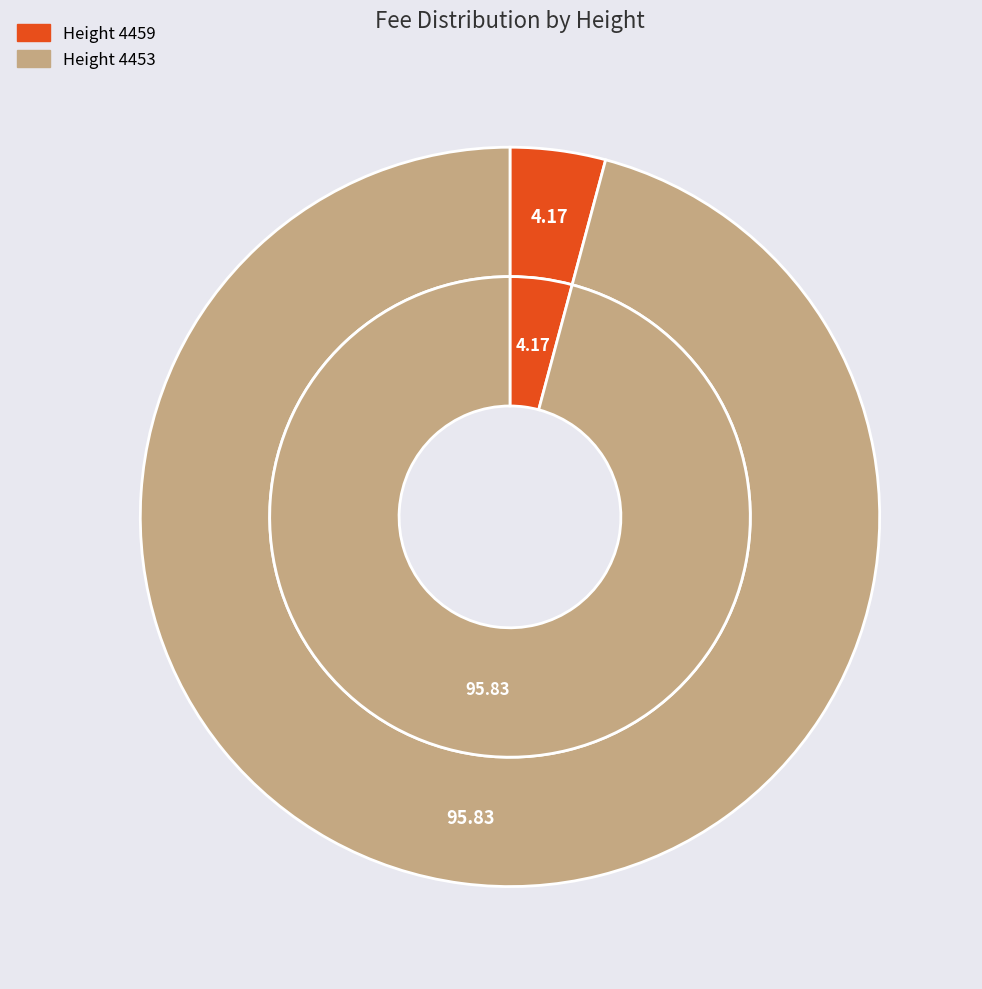

How many slices are in this pie chart?

2